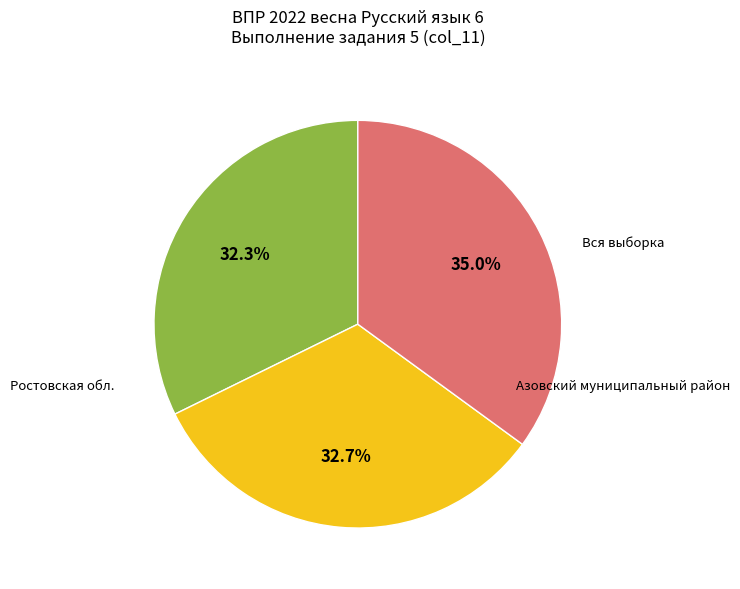

Is there a majority slice in this chart?

No